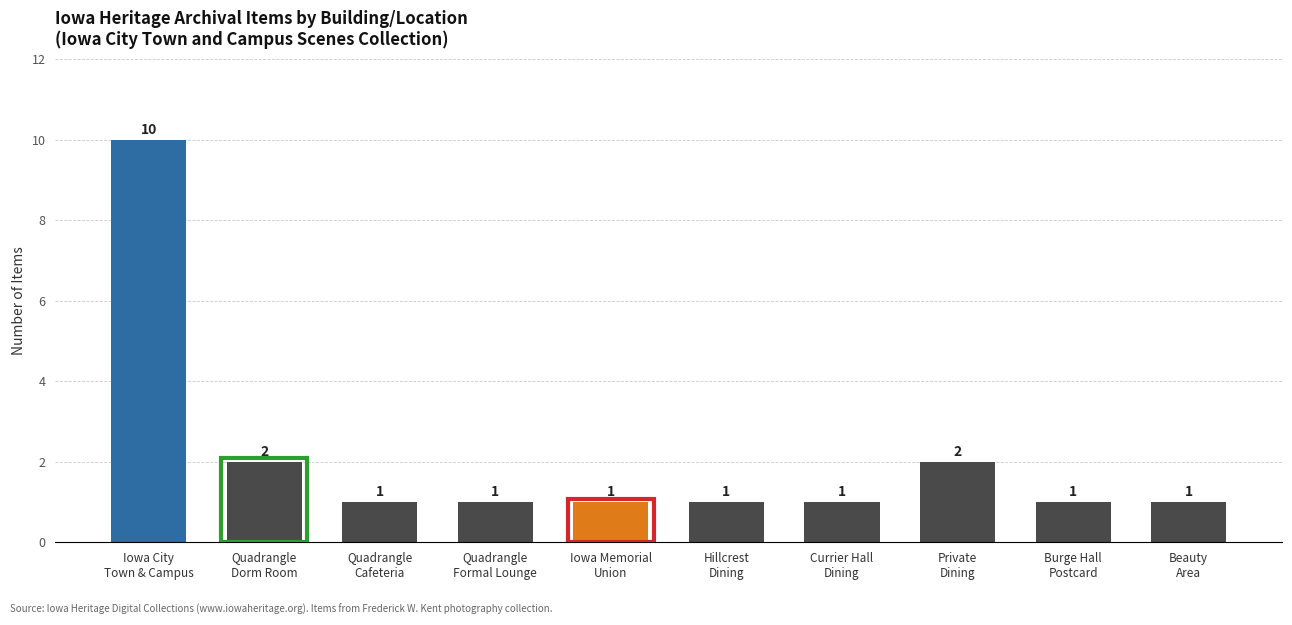

The value at Iowa City
Town & Campus is 16. True or false?

False